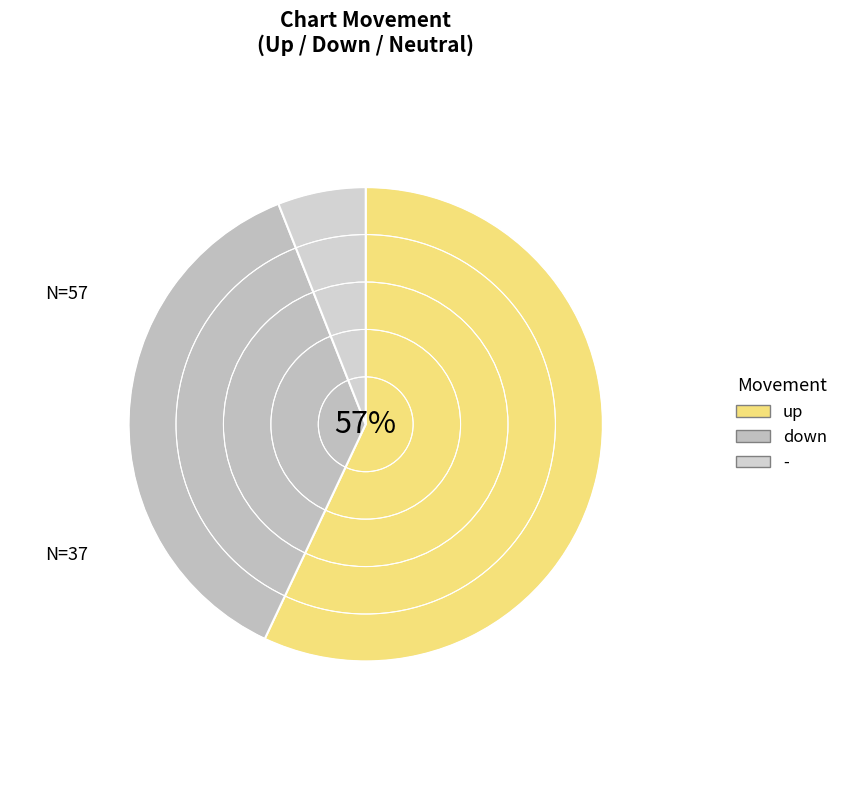

Is the sum of down and - greater than half?

No